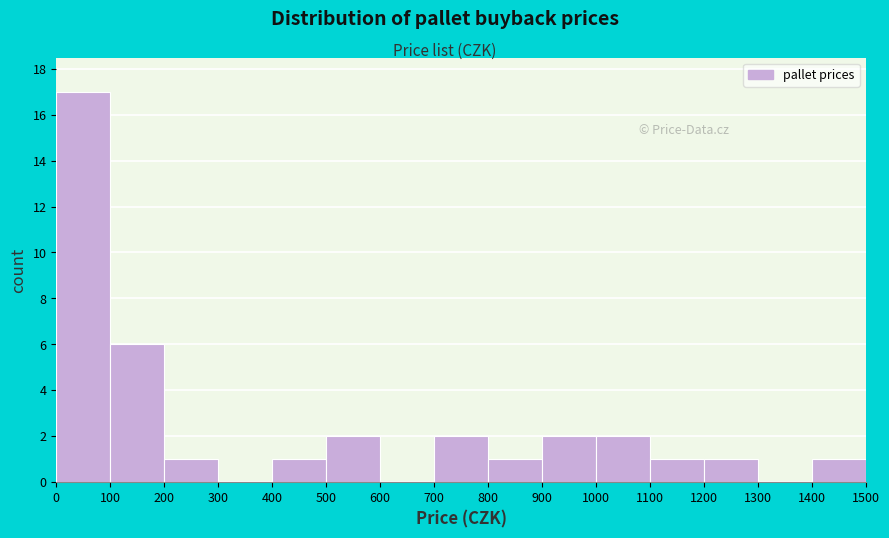

Over which range of the x-axis is the bar tallest?

0 to 100